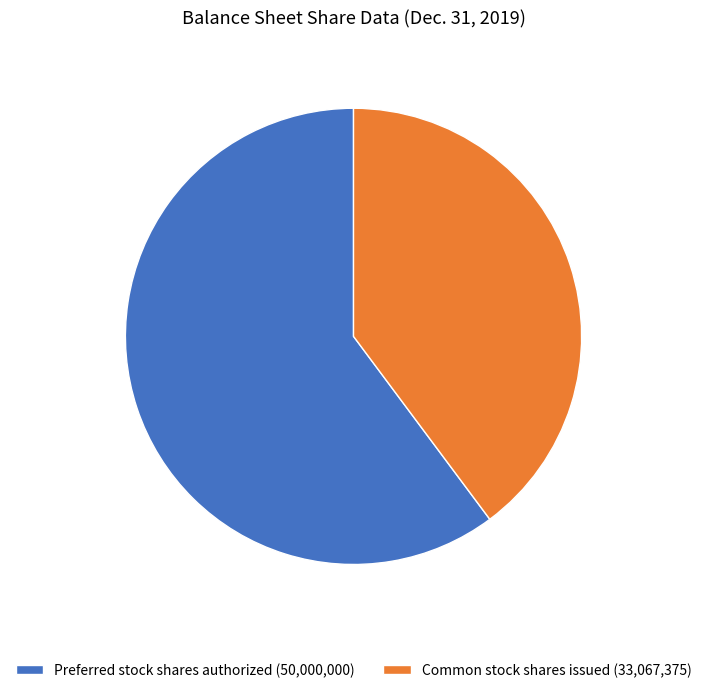

Which has a higher value, Common stock shares issued (33,067,375) or Preferred stock shares authorized (50,000,000)?

Preferred stock shares authorized (50,000,000)